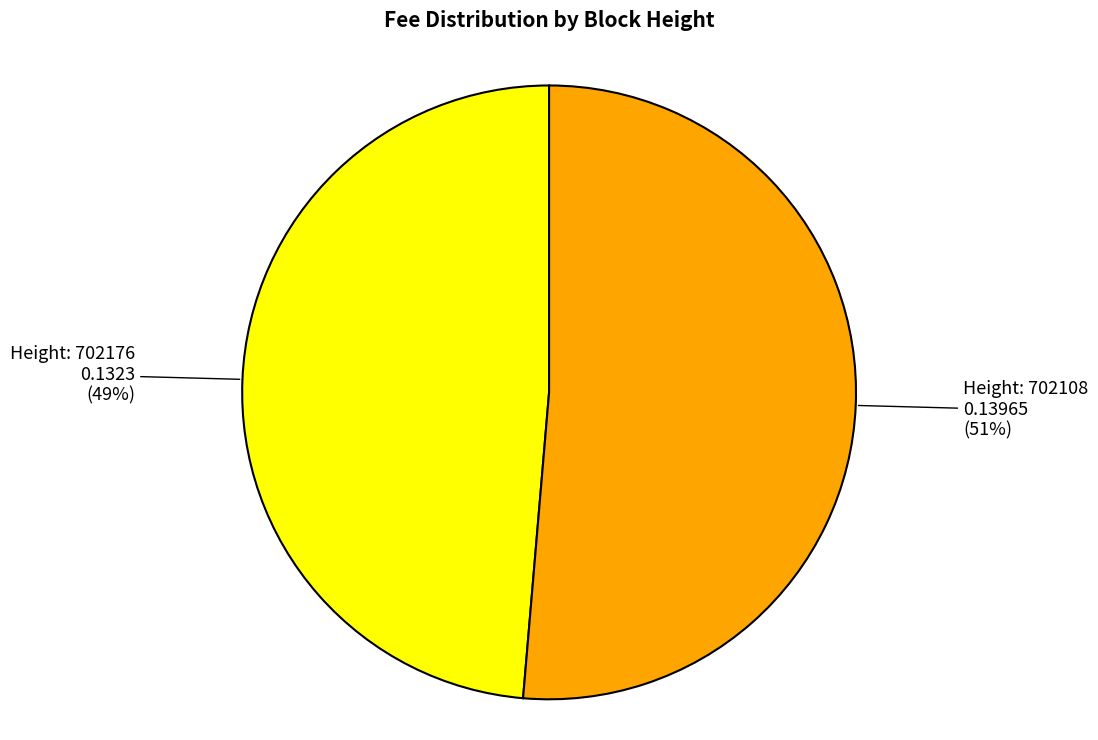

To the nearest percent, what is the average slice percentage?

50%